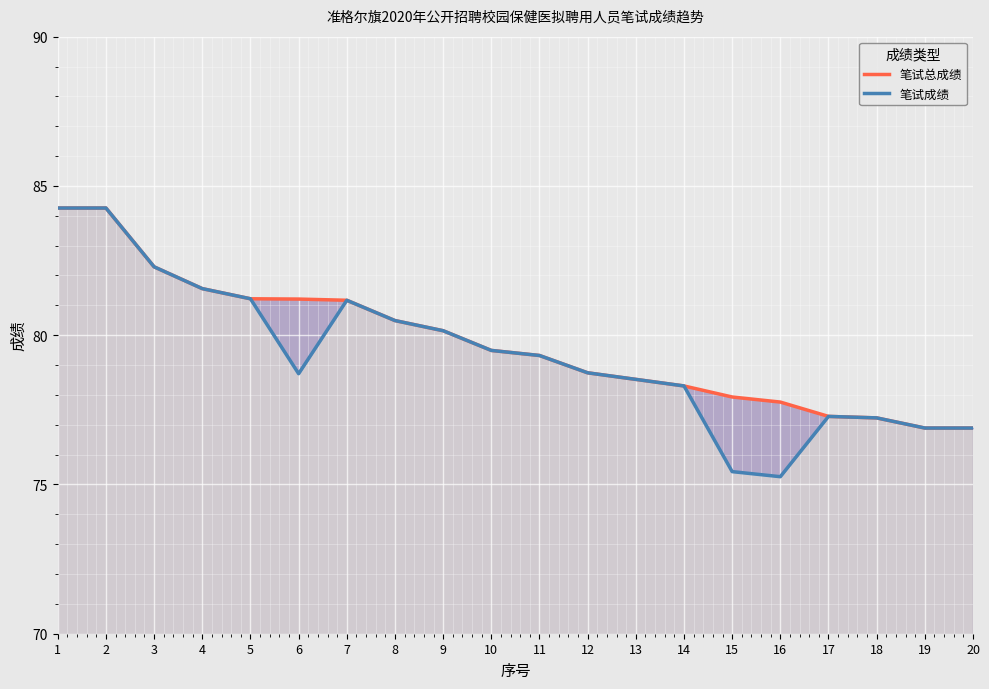

In 笔试成绩, how many points are higher than both neighbors (excluding endpoints)?

2